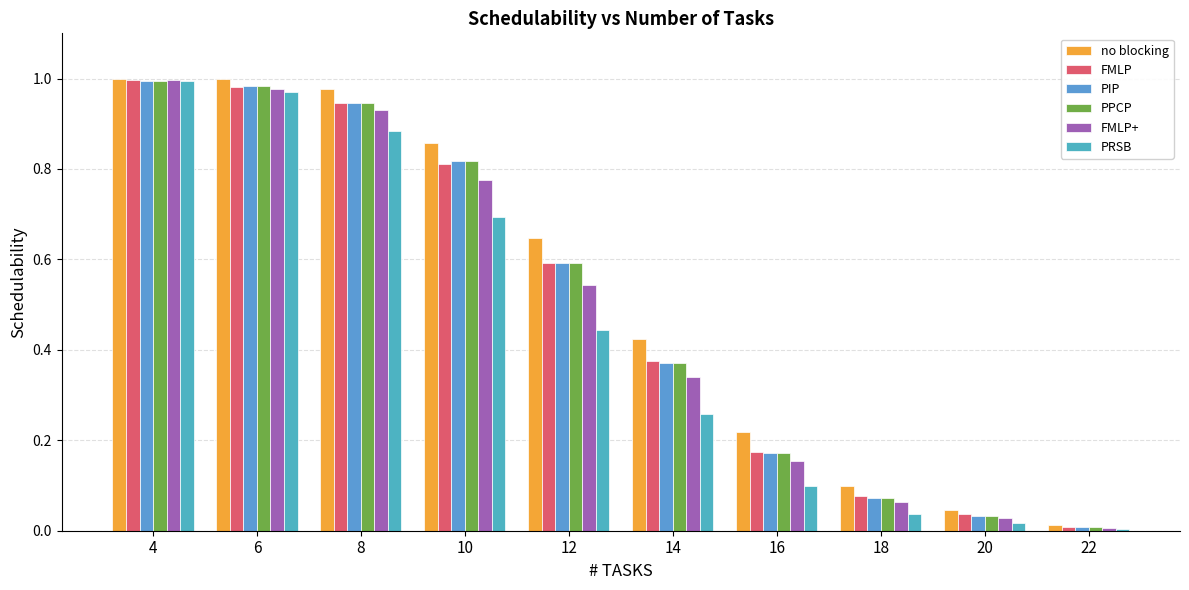

Reading left to right, list all the values displayed in this chart.

no blocking: 1.0	1.0	1.0	0.9	0.6	0.4	0.2	0.1	0.0	0.0
FMLP: 1.0	1.0	0.9	0.8	0.6	0.4	0.2	0.1	0.0	0.0
PIP: 1.0	1.0	0.9	0.8	0.6	0.4	0.2	0.1	0.0	0.0
PPCP: 1.0	1.0	0.9	0.8	0.6	0.4	0.2	0.1	0.0	0.0
FMLP+: 1.0	1.0	0.9	0.8	0.5	0.3	0.2	0.1	0.0	0.0
PRSB: 1.0	1.0	0.9	0.7	0.4	0.3	0.1	0.0	0.0	0.0